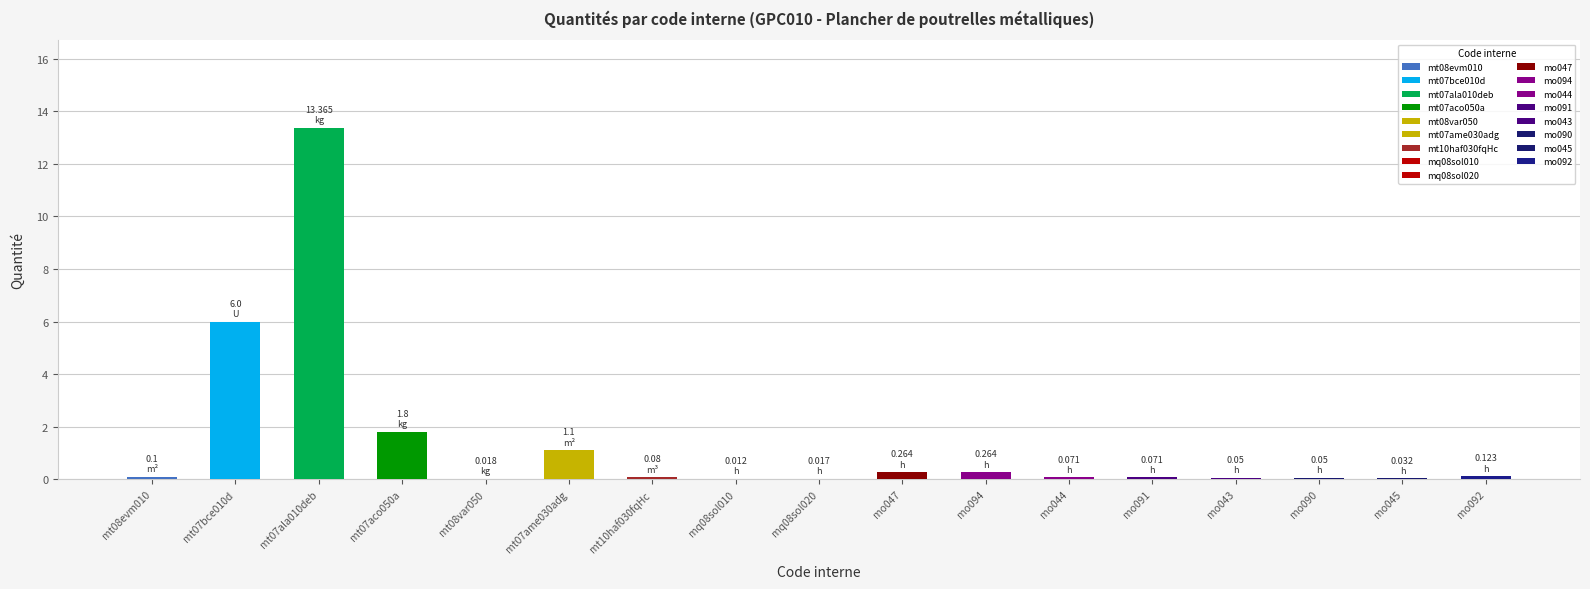

What is the sum of all values?

23.4